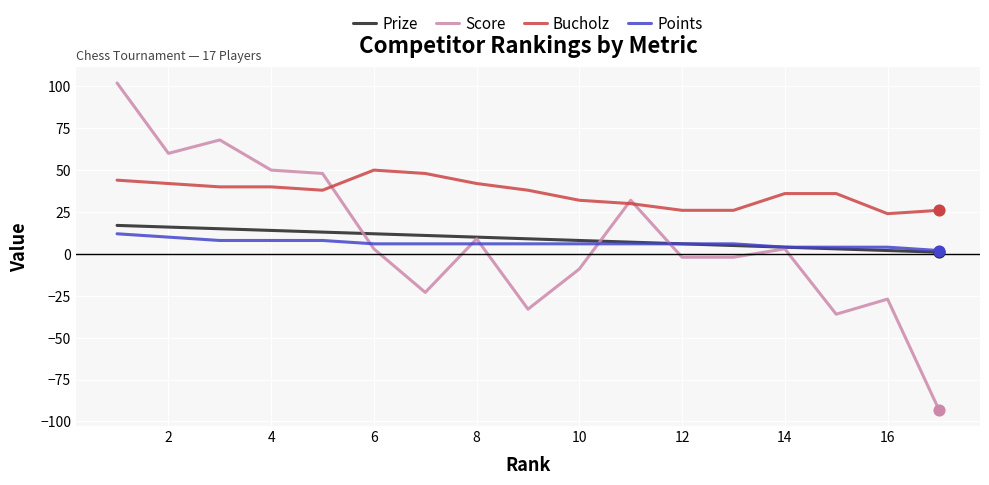

Which series has the largest total across all categories?

Bucholz